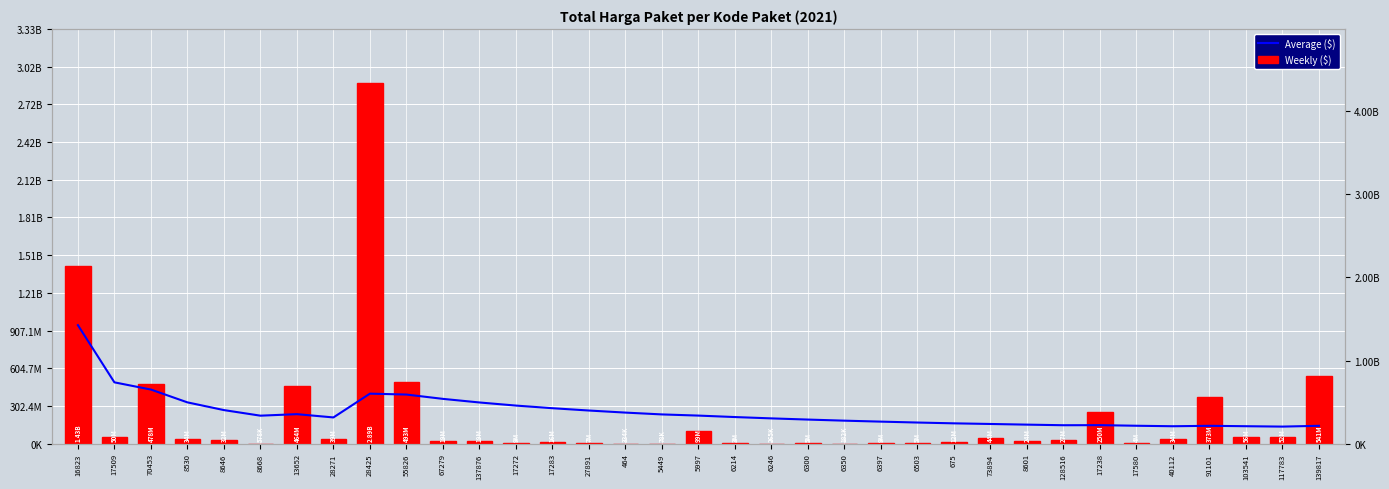

Reading left to right, list all the values displayed in this chart.

Weekly ($): 1425867900.0	49730040.0	477600000.0	34000000.0	32441200.0	577875.0	464002100.0	39440000.0	2892122000.0	493000000.0	19175000.0	18900000.0	9180000.0	15513960.0	7401240.0	333600.0	78000.0	98772570.0	2772000.0	265000.0	4672200.0	182000.0	8742500.0	5129000.0	12453900.0	43859200.0	23653000.0	27412000.0	250350000.0	4350000.0	34292000.0	373404000.0	56152800.0	51601000.0	541071000.0
Average ($): 1425867900.0	737798970.0	651065980.0	496799485.0	403927828.0	336702835.8	354888445.0	315457389.4	601753457.2	590878111.5	538905101.4	495571342.9	458156624.2	426539291.1	398596754.3	373705307.2	351727230.3	337674193.6	320047762.4	304058624.2	289802127.9	276637576.6	264989964.6	254162424.4	244494083.4	236777357.1	228883862.4	221688438.8	222676768.4	215399209.5	209557041.5	214677258.9	209873487.4	205218414.3	214814202.4